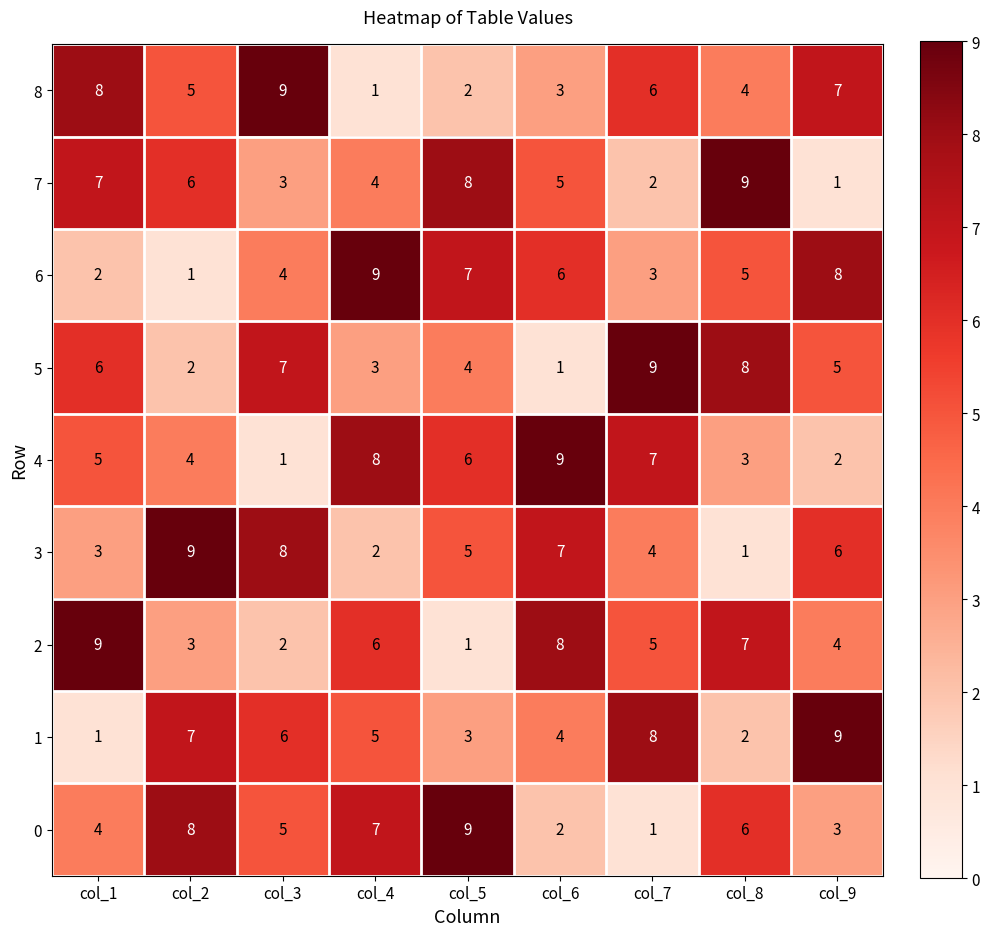

At how many categories does at least one series exceed 8?

9